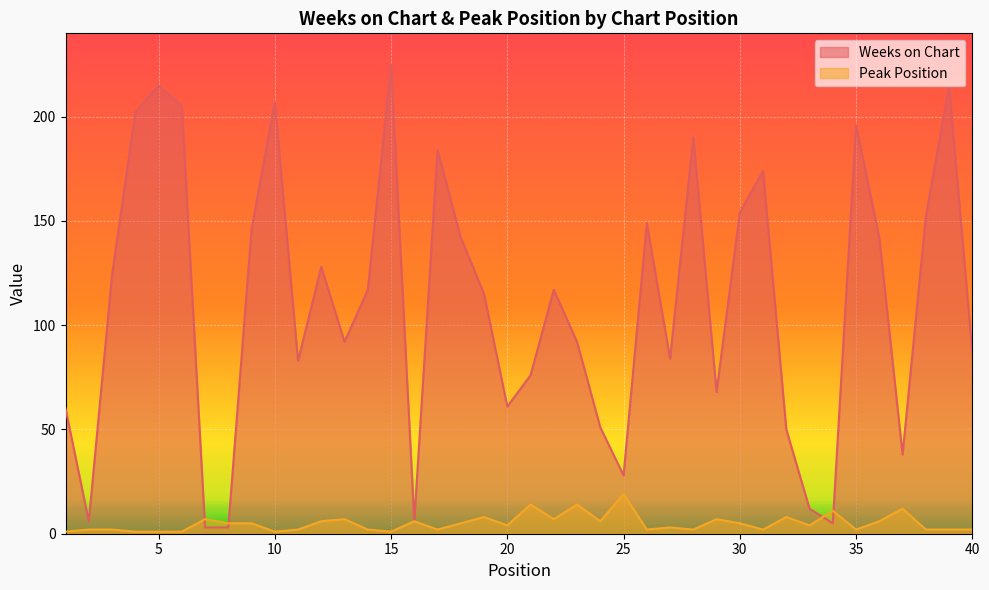

How many intersections are there between Peak Position and Weeks on Chart?

4